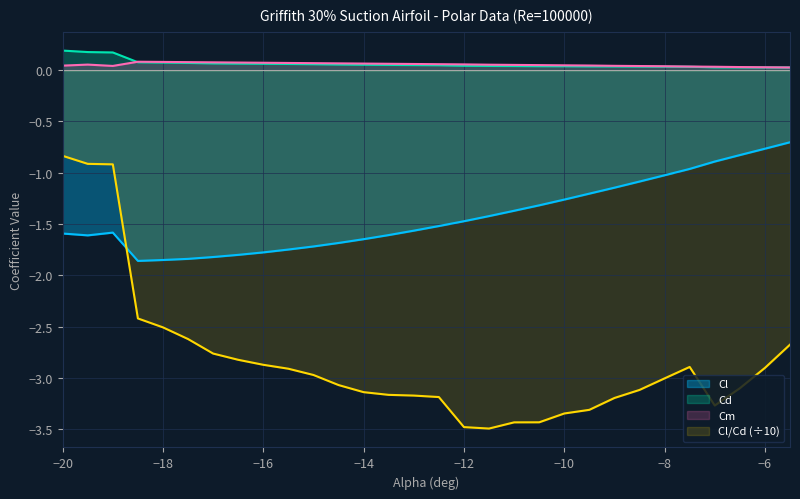

How many lines are shown in the chart?

4